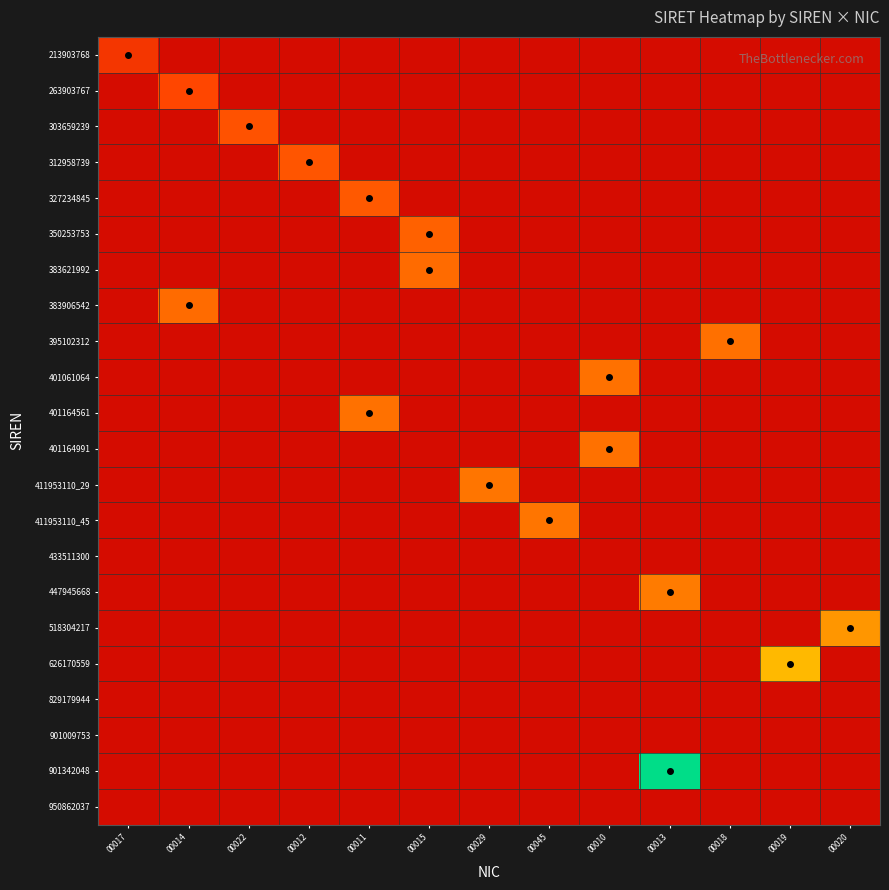

Reading right to left, extract all data points from this chart.

213903768: 00020=0.1	00019=0.1	00018=0.1	00013=0.1	00010=0.1	00045=0.1	00029=0.1	00015=0.1	00011=0.1	00012=0.1	00022=0.1	00014=0.1	00017=0.2
263903767: 00020=0.1	00019=0.1	00018=0.1	00013=0.1	00010=0.1	00045=0.1	00029=0.1	00015=0.1	00011=0.1	00012=0.1	00022=0.1	00014=0.3	00017=0.1
303659239: 00020=0.1	00019=0.1	00018=0.1	00013=0.1	00010=0.1	00045=0.1	00029=0.1	00015=0.1	00011=0.1	00012=0.1	00022=0.3	00014=0.1	00017=0.1
312958739: 00020=0.1	00019=0.1	00018=0.1	00013=0.1	00010=0.1	00045=0.1	00029=0.1	00015=0.1	00011=0.1	00012=0.3	00022=0.1	00014=0.1	00017=0.1
327234845: 00020=0.1	00019=0.1	00018=0.1	00013=0.1	00010=0.1	00045=0.1	00029=0.1	00015=0.1	00011=0.3	00012=0.1	00022=0.1	00014=0.1	00017=0.1
350253753: 00020=0.1	00019=0.1	00018=0.1	00013=0.1	00010=0.1	00045=0.1	00029=0.1	00015=0.4	00011=0.1	00012=0.1	00022=0.1	00014=0.1	00017=0.1
383621992: 00020=0.1	00019=0.1	00018=0.1	00013=0.1	00010=0.1	00045=0.1	00029=0.1	00015=0.4	00011=0.1	00012=0.1	00022=0.1	00014=0.1	00017=0.1
383906542: 00020=0.1	00019=0.1	00018=0.1	00013=0.1	00010=0.1	00045=0.1	00029=0.1	00015=0.1	00011=0.1	00012=0.1	00022=0.1	00014=0.4	00017=0.1
395102312: 00020=0.1	00019=0.1	00018=0.4	00013=0.1	00010=0.1	00045=0.1	00029=0.1	00015=0.1	00011=0.1	00012=0.1	00022=0.1	00014=0.1	00017=0.1
401061064: 00020=0.1	00019=0.1	00018=0.1	00013=0.1	00010=0.4	00045=0.1	00029=0.1	00015=0.1	00011=0.1	00012=0.1	00022=0.1	00014=0.1	00017=0.1
401164561: 00020=0.1	00019=0.1	00018=0.1	00013=0.1	00010=0.1	00045=0.1	00029=0.1	00015=0.1	00011=0.4	00012=0.1	00022=0.1	00014=0.1	00017=0.1
401164991: 00020=0.1	00019=0.1	00018=0.1	00013=0.1	00010=0.4	00045=0.1	00029=0.1	00015=0.1	00011=0.1	00012=0.1	00022=0.1	00014=0.1	00017=0.1
411953110_29: 00020=0.1	00019=0.1	00018=0.1	00013=0.1	00010=0.1	00045=0.1	00029=0.4	00015=0.1	00011=0.1	00012=0.1	00022=0.1	00014=0.1	00017=0.1
411953110_45: 00020=0.1	00019=0.1	00018=0.1	00013=0.1	00010=0.1	00045=0.4	00029=0.1	00015=0.1	00011=0.1	00012=0.1	00022=0.1	00014=0.1	00017=0.1
433511300: 00020=0.1	00019=0.1	00018=0.1	00013=0.1	00010=0.1	00045=0.1	00029=0.1	00015=0.1	00011=0.1	00012=0.1	00022=0.1	00014=0.1	00017=0.1
447945668: 00020=0.1	00019=0.1	00018=0.1	00013=0.5	00010=0.1	00045=0.1	00029=0.1	00015=0.1	00011=0.1	00012=0.1	00022=0.1	00014=0.1	00017=0.1
518304217: 00020=0.6	00019=0.1	00018=0.1	00013=0.1	00010=0.1	00045=0.1	00029=0.1	00015=0.1	00011=0.1	00012=0.1	00022=0.1	00014=0.1	00017=0.1
626170559: 00020=0.1	00019=0.7	00018=0.1	00013=0.1	00010=0.1	00045=0.1	00029=0.1	00015=0.1	00011=0.1	00012=0.1	00022=0.1	00014=0.1	00017=0.1
829179944: 00020=0.1	00019=0.1	00018=0.1	00013=0.1	00010=0.1	00045=0.1	00029=0.1	00015=0.1	00011=0.1	00012=0.1	00022=0.1	00014=0.1	00017=0.1
901009753: 00020=0.1	00019=0.1	00018=0.1	00013=0.1	00010=0.1	00045=0.1	00029=0.1	00015=0.1	00011=0.1	00012=0.1	00022=0.1	00014=0.1	00017=0.1
901342048: 00020=0.1	00019=0.1	00018=0.1	00013=1.0	00010=0.1	00045=0.1	00029=0.1	00015=0.1	00011=0.1	00012=0.1	00022=0.1	00014=0.1	00017=0.1
950862037: 00020=0.1	00019=0.1	00018=0.1	00013=0.1	00010=0.1	00045=0.1	00029=0.1	00015=0.1	00011=0.1	00012=0.1	00022=0.1	00014=0.1	00017=0.1